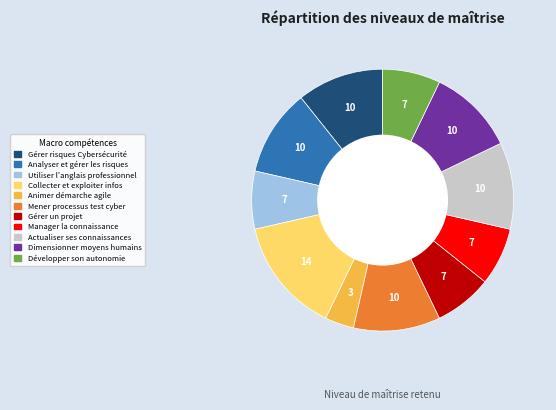

Is there a majority slice in this chart?

No